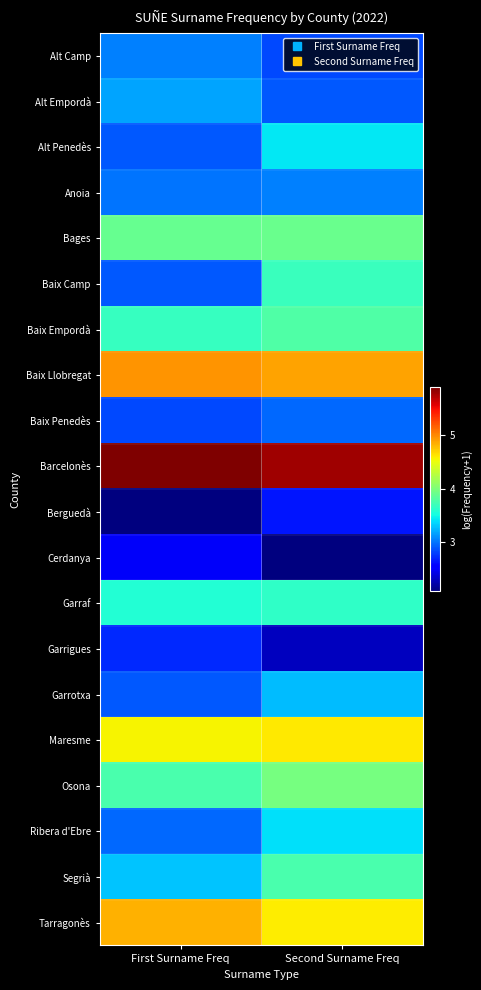

Reading left to right, what are all the values shown in this chart?

Alt Camp: First Surname Freq=3.0	Second Surname Freq=2.8
Alt Empordà: First Surname Freq=3.2	Second Surname Freq=2.9
Alt Penedès: First Surname Freq=2.9	Second Surname Freq=3.4
Anoia: First Surname Freq=3.0	Second Surname Freq=3.0
Bages: First Surname Freq=3.9	Second Surname Freq=3.9
Baix Camp: First Surname Freq=2.9	Second Surname Freq=3.7
Baix Empordà: First Surname Freq=3.7	Second Surname Freq=3.8
Baix Llobregat: First Surname Freq=5.0	Second Surname Freq=4.9
Baix Penedès: First Surname Freq=2.8	Second Surname Freq=2.9
Barcelonès: First Surname Freq=5.9	Second Surname Freq=5.8
Berguedà: First Surname Freq=2.1	Second Surname Freq=2.6
Cerdanya: First Surname Freq=2.5	Second Surname Freq=2.1
Garraf: First Surname Freq=3.6	Second Surname Freq=3.6
Garrigues: First Surname Freq=2.7	Second Surname Freq=2.3
Garrotxa: First Surname Freq=2.9	Second Surname Freq=3.3
Maresme: First Surname Freq=4.6	Second Surname Freq=4.6
Osona: First Surname Freq=3.8	Second Surname Freq=4.0
Ribera d'Ebre: First Surname Freq=2.9	Second Surname Freq=3.4
Segrià: First Surname Freq=3.3	Second Surname Freq=3.8
Tarragonès: First Surname Freq=4.8	Second Surname Freq=4.6